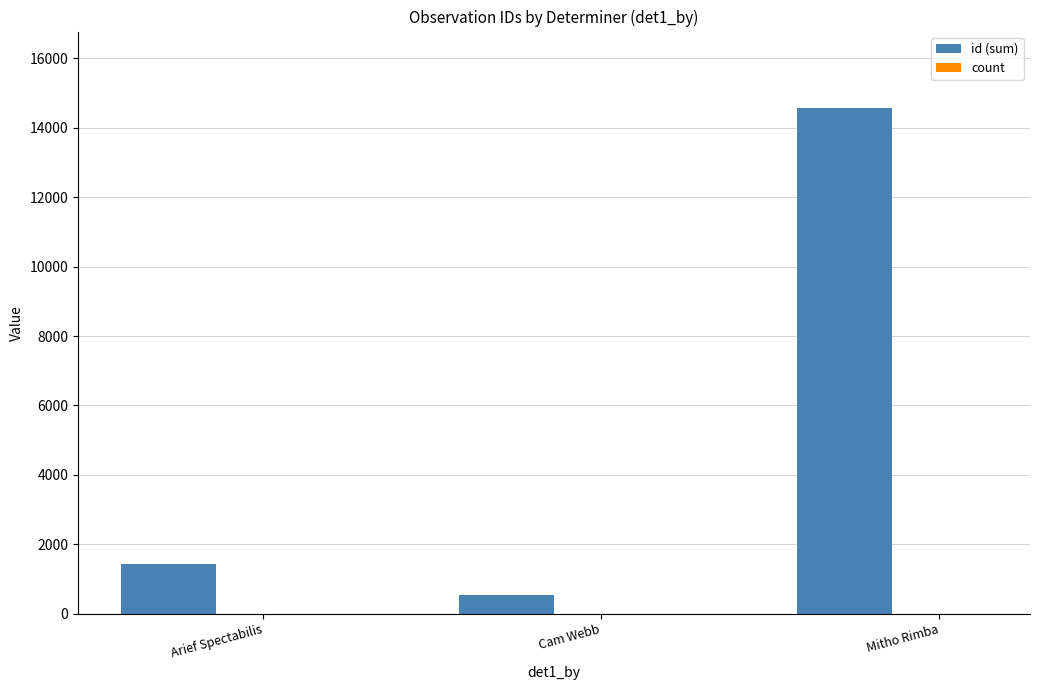

True or false: id (sum) has a value of 552 at Cam Webb.

True